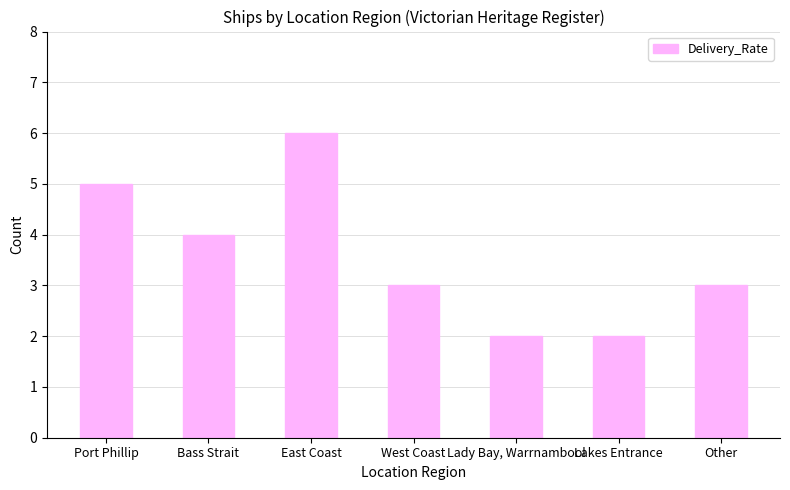

What position from the right is Lakes Entrance?

2